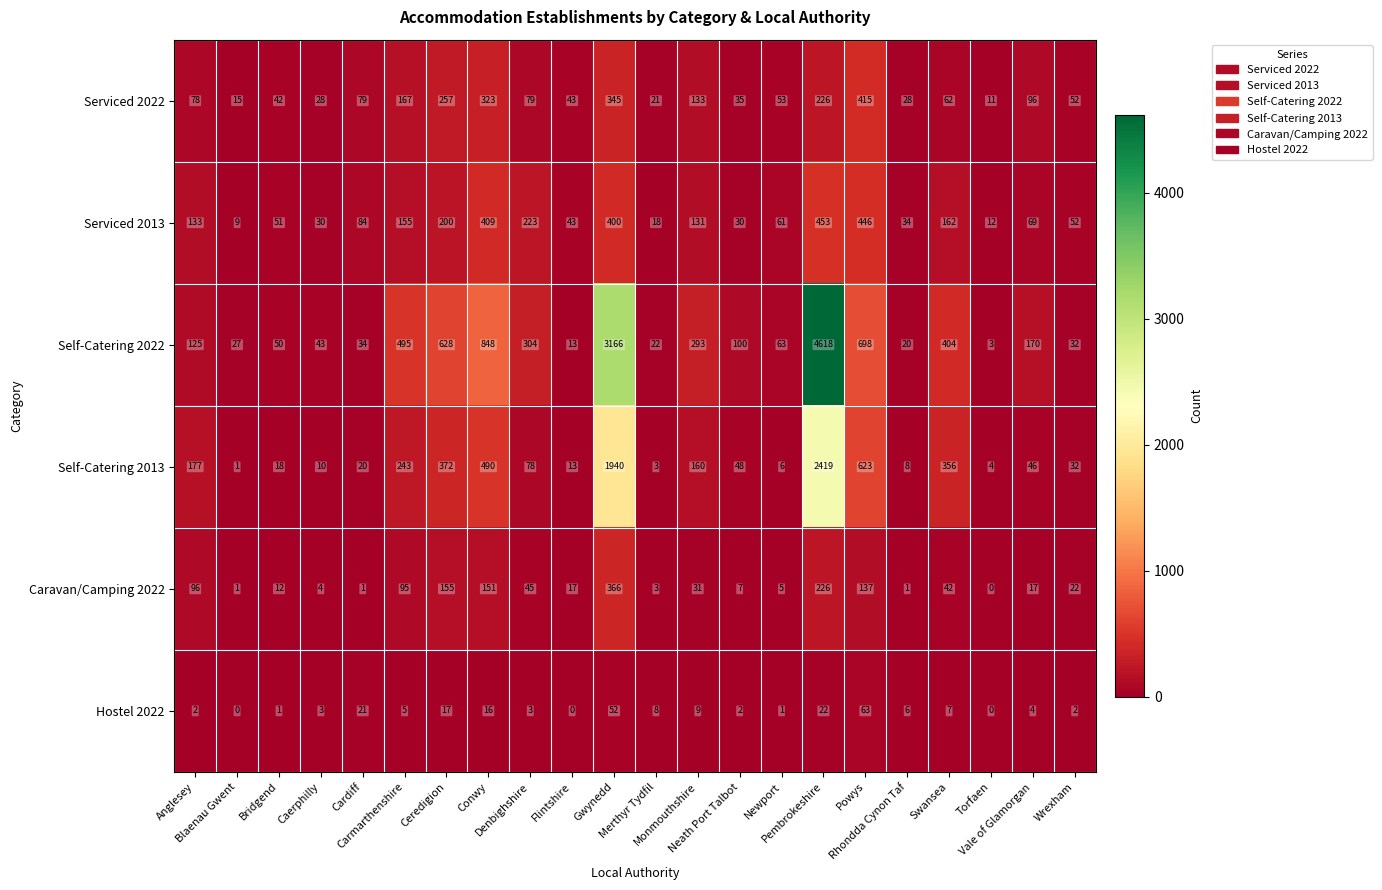

What is the difference between the maximum and minimum values in the Serviced 2022 series?

404